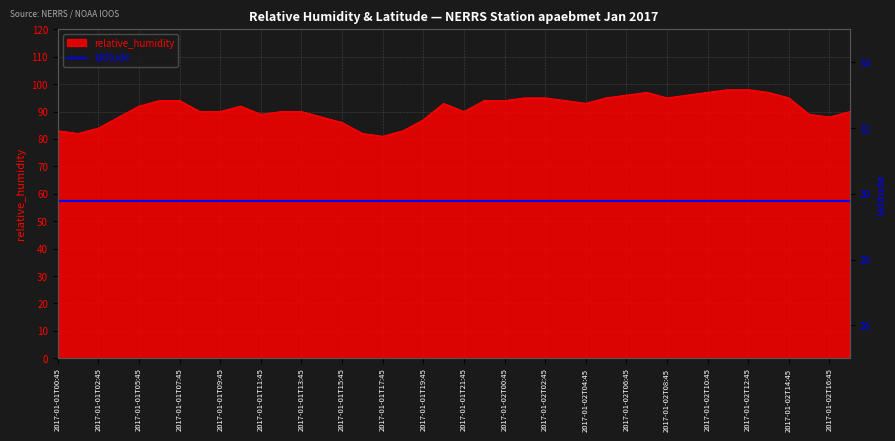

Approximately how many times larger is the value at 2017-01-01T18:45 compared to 2017-01-01T12:45?

0.9